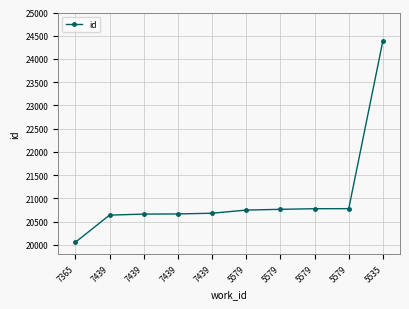

How many lines are shown in the chart?

1